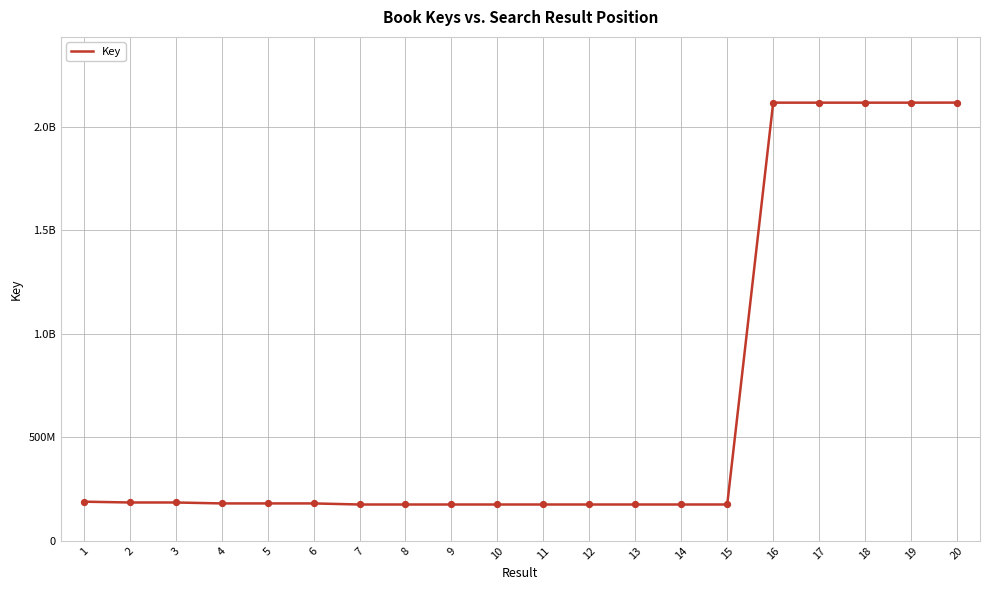

Is this an area chart (filled region under the line)?

No